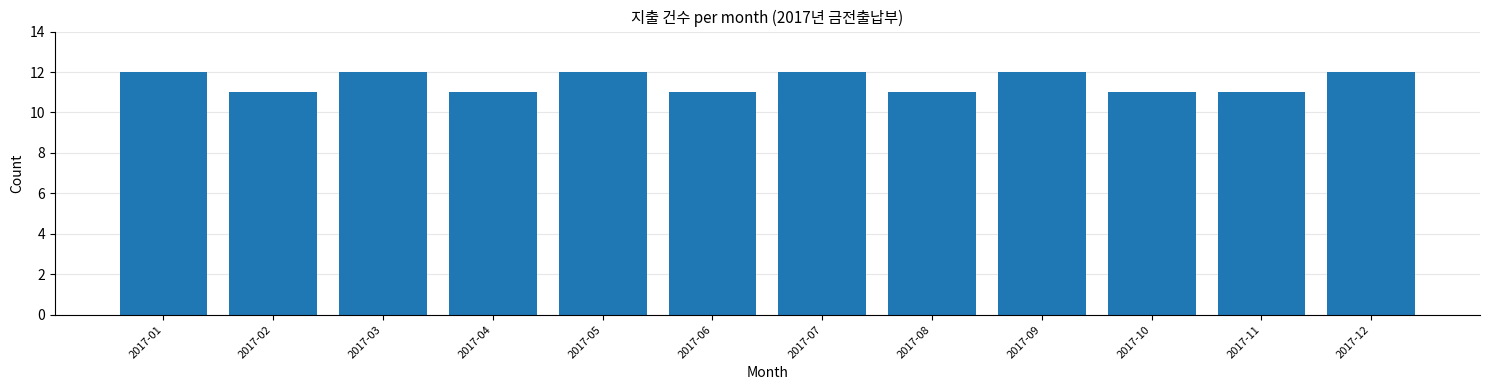

Reading right to left, list all the values displayed in this chart.

12	11	11	12	11	12	11	12	11	12	11	12